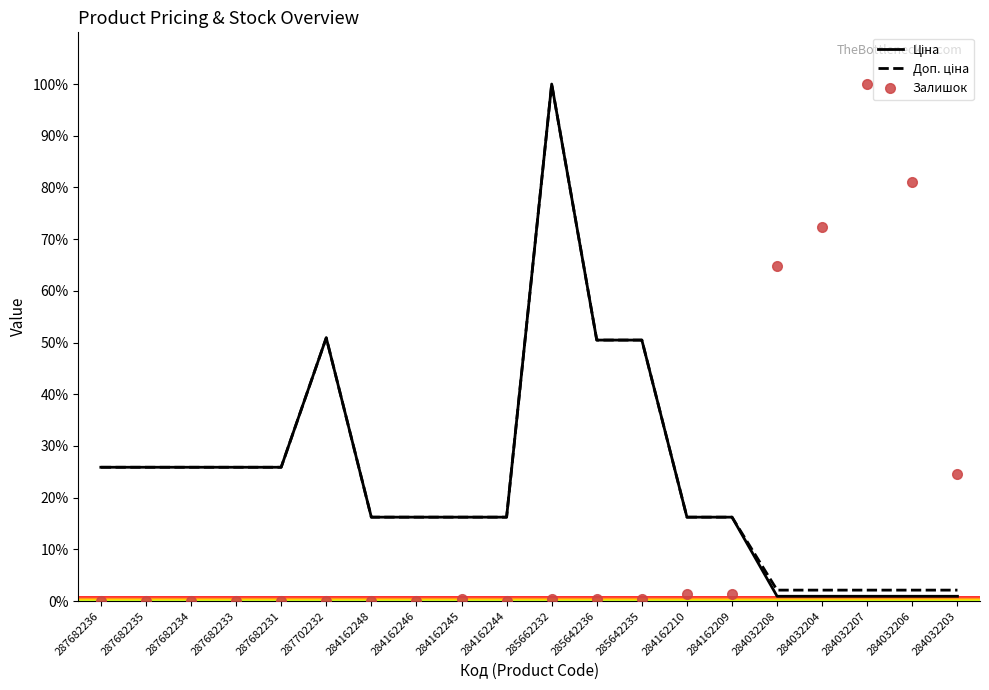

What is the difference between the highest and lowest values at 287702232?

50.9